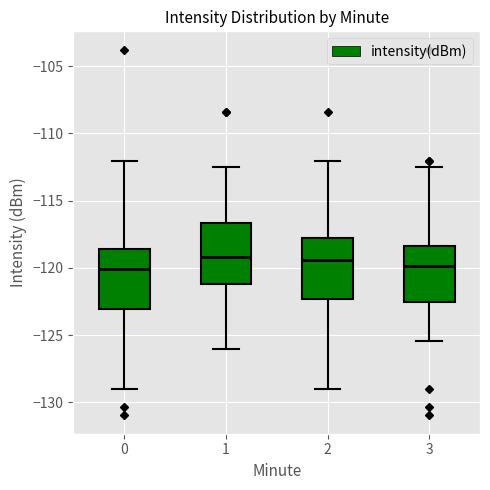

Reading left to right, read every box against the y-axis: the position of its median line, the range the box covers, and the ends of its whiskers. The values are not printed on the chart, so give them approximately, as read against the axis.

0: median -120.0, box -123.0 to -118.5, whiskers -129.0 to -112.0
1: median -119.0, box -121.0 to -116.5, whiskers -126.0 to -112.5
2: median -119.5, box -122.5 to -118.0, whiskers -129.0 to -112.0
3: median -120.0, box -122.5 to -118.5, whiskers -125.5 to -112.5